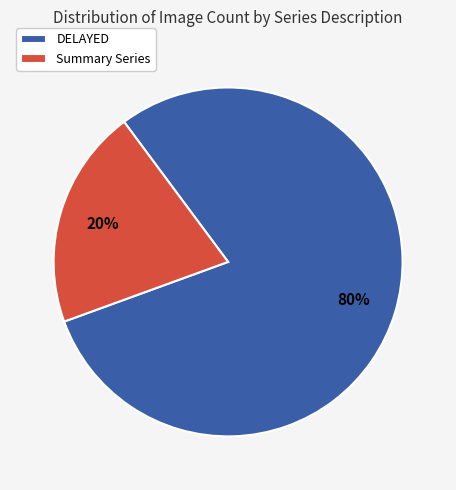

Count the number of slices in the pie.

2